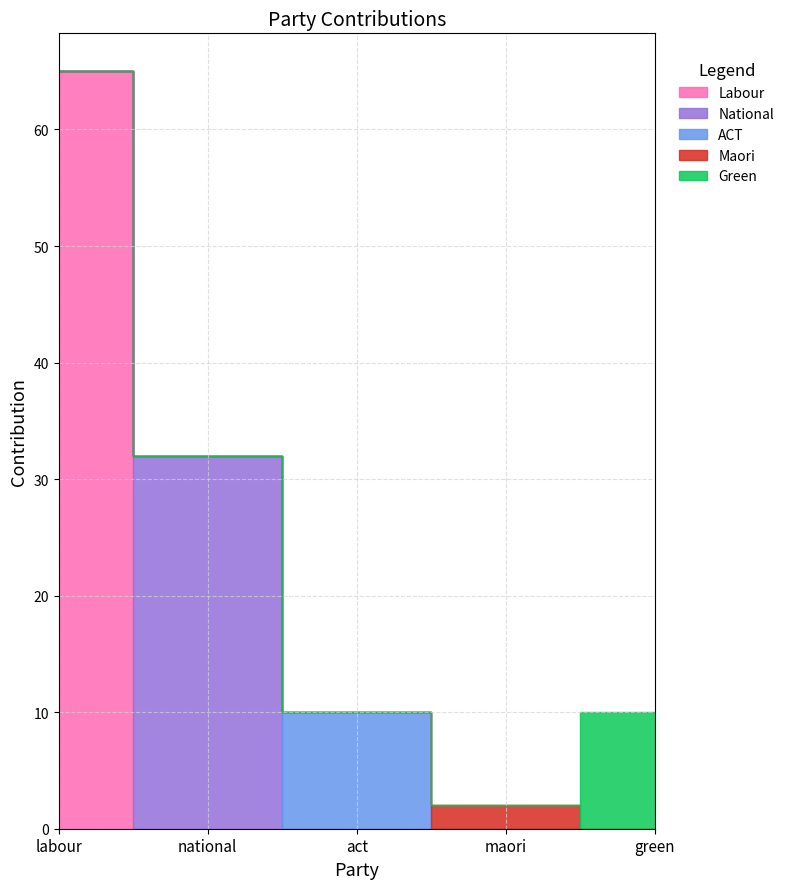

Is it true that Labour equals -32 at green?

False